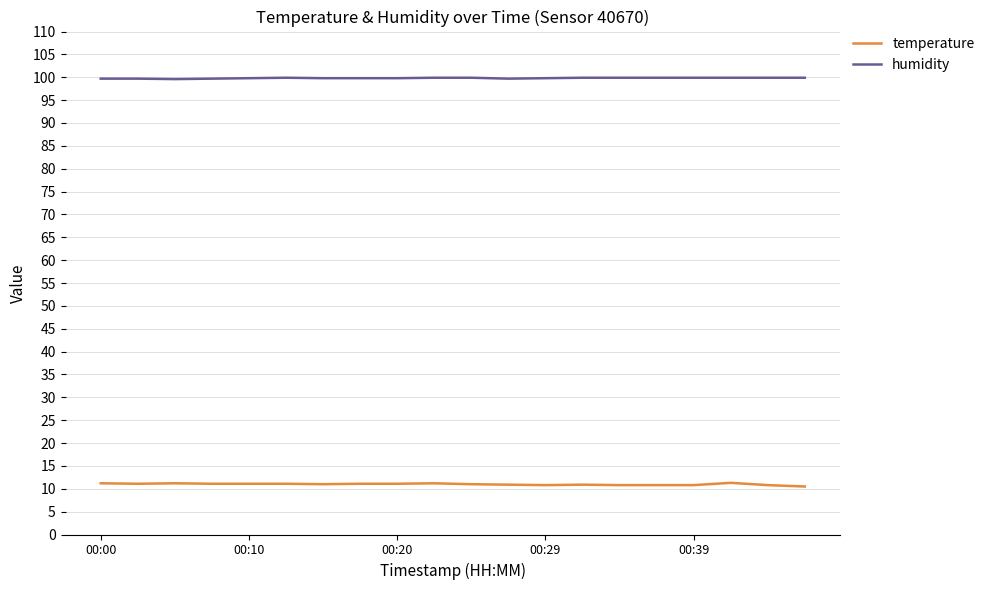

True or false: temperature and humidity intersect in this chart.

False